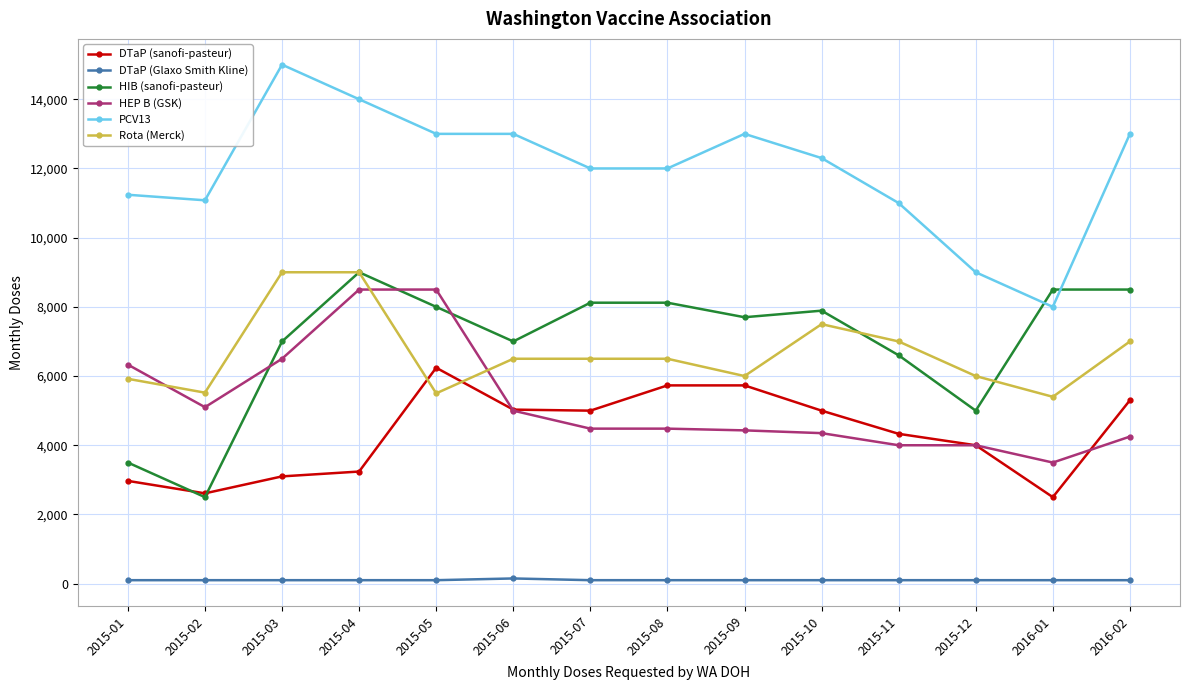

Which series changed the most between 2015-01 and 2015-11?

HIB (sanofi-pasteur)